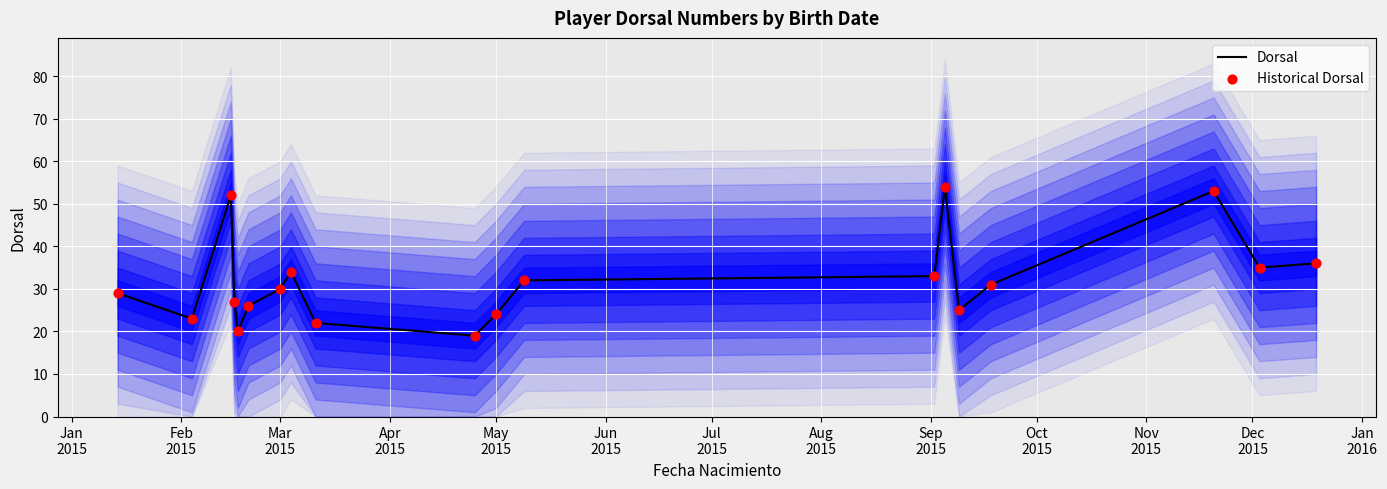

What is the maximum value for Dorsal?

54